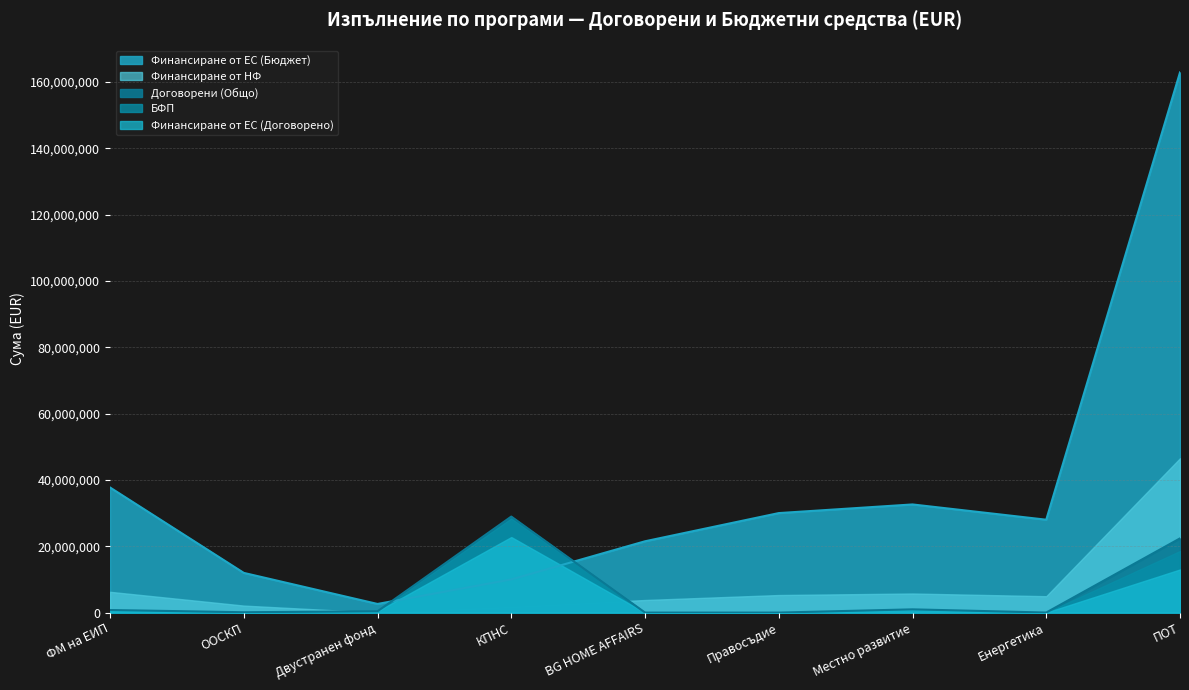

Reading right to left, transcribe all the data shown in this chart.

Брой сключени договори: 65.0	2.0	1.0	0.0	1.0	15.0	2.0	1.0	4.0
Финансиране от ЕС (Бюджет): 162855769.7	28000000.0	32604347.1	29999539.8	21499670.5	10000000.0	2602000.2	11969816.2	37714867.8
Финансиране от НФ: 46534168.6	4941176.0	5753708.2	5294036.8	3794059.5	1764706.0	0.0	2112320.4	6264576.9
Договорени (Общо): 22372058.2	15952.3	976567.5	0.0	4095.4	28947904.5	403920.6	106220.9	776909.8
БФП: 18557146.5	14469.6	976567.5	0.0	4095.4	28416350.6	403920.6	106220.9	775887.2
Финансиране от ЕС (Договорено): 13000812.0	11575.6	830082.4	0.0	2457.3	22774478.4	403920.6	90287.8	666637.6